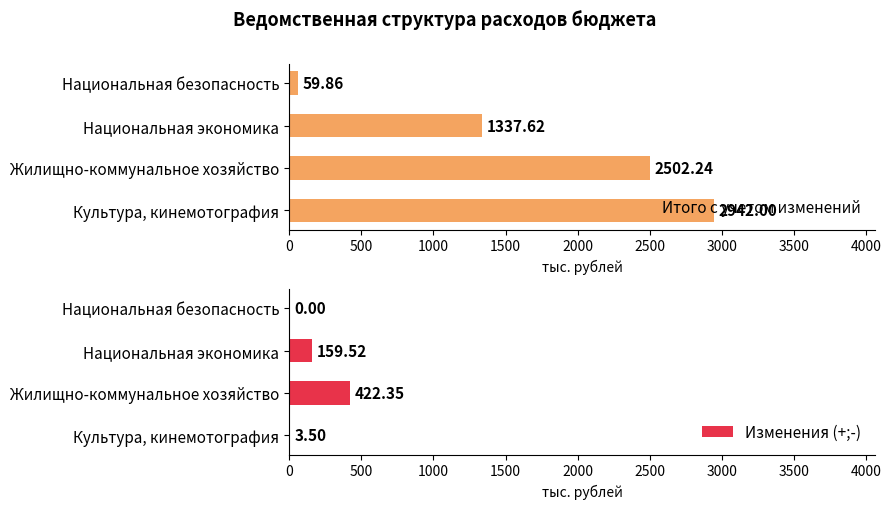

How many distinct data groups are displayed?

2